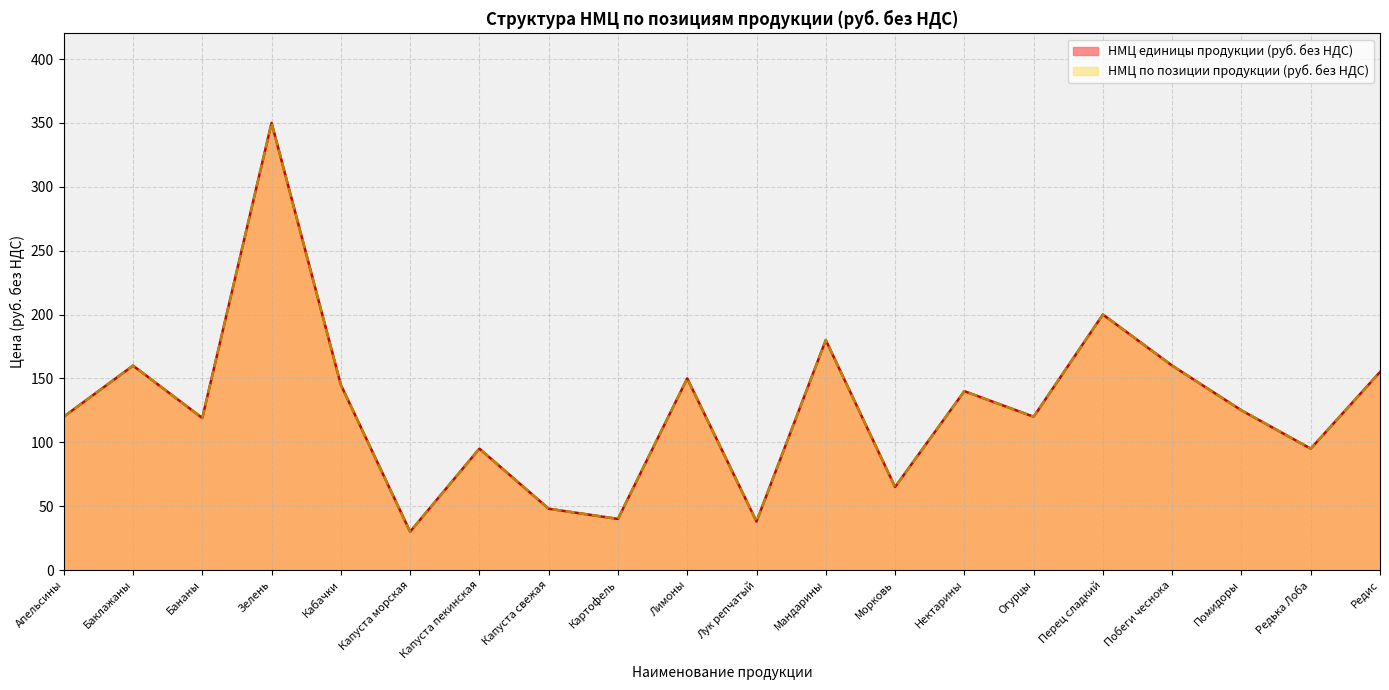

True or false: НМЦ по позиции продукции (руб. без НДС) and НМЦ единицы продукции (руб. без НДС) intersect in this chart.

False